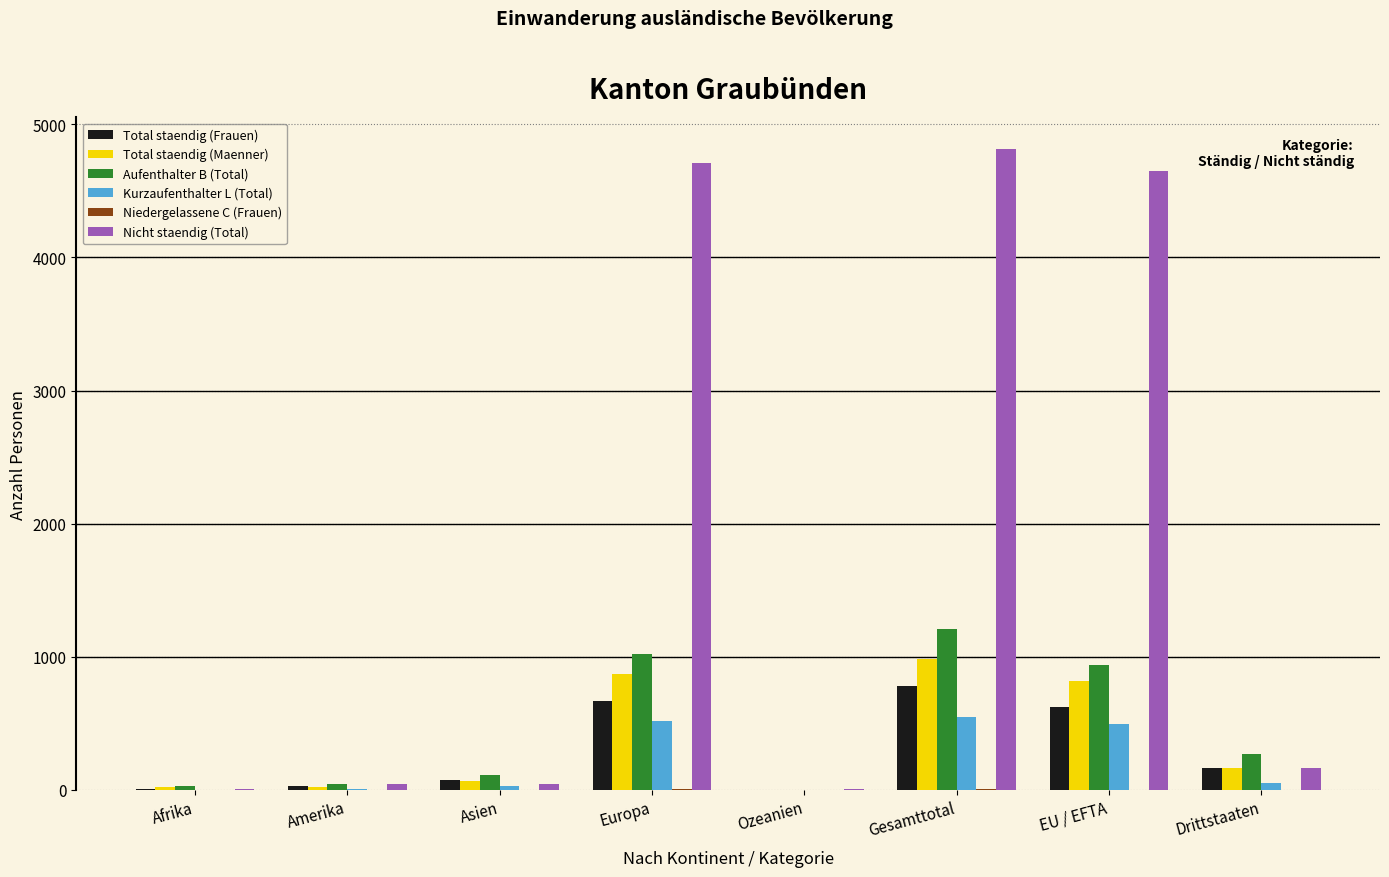

Are the bars grouped side by side (vs. stacked)?

Yes